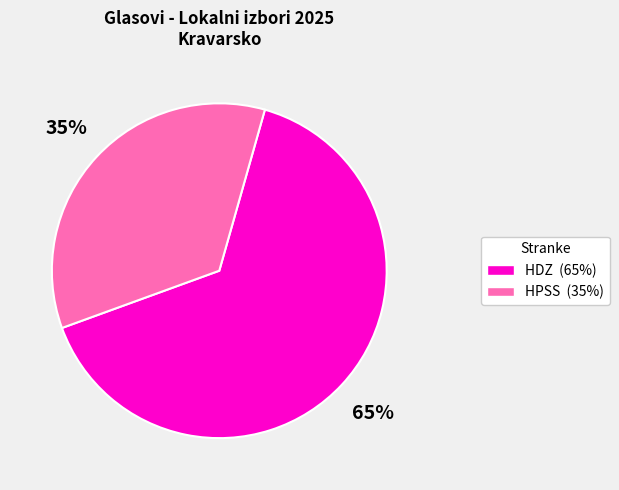

Count the number of slices in the pie.

2